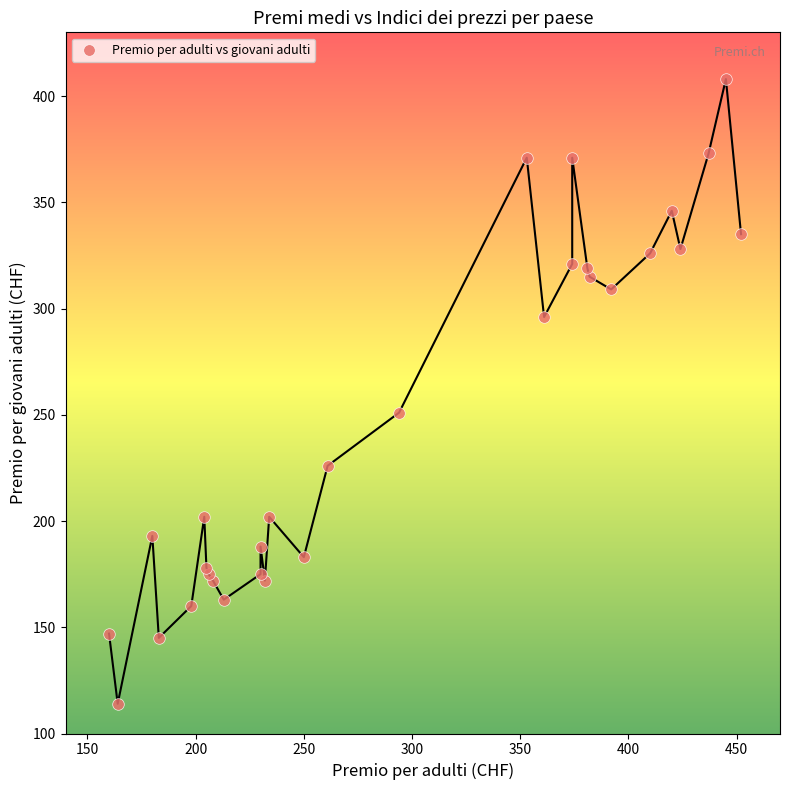

What Y value in the scatter plot is closest to 261?

251